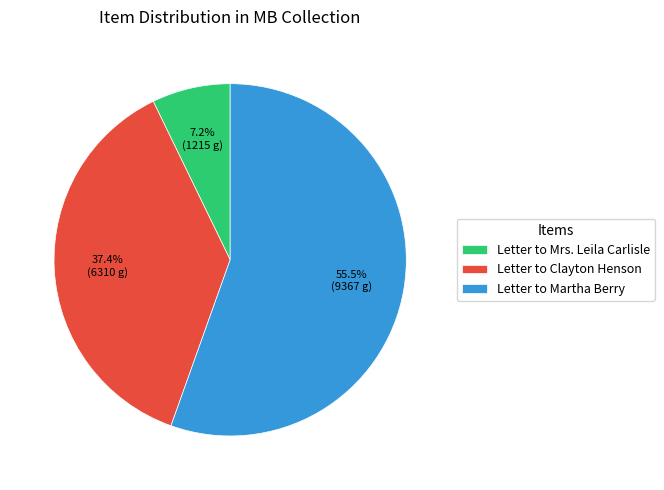

The Letter to Clayton Henson slice represents 37% of the pie. True or false?

True